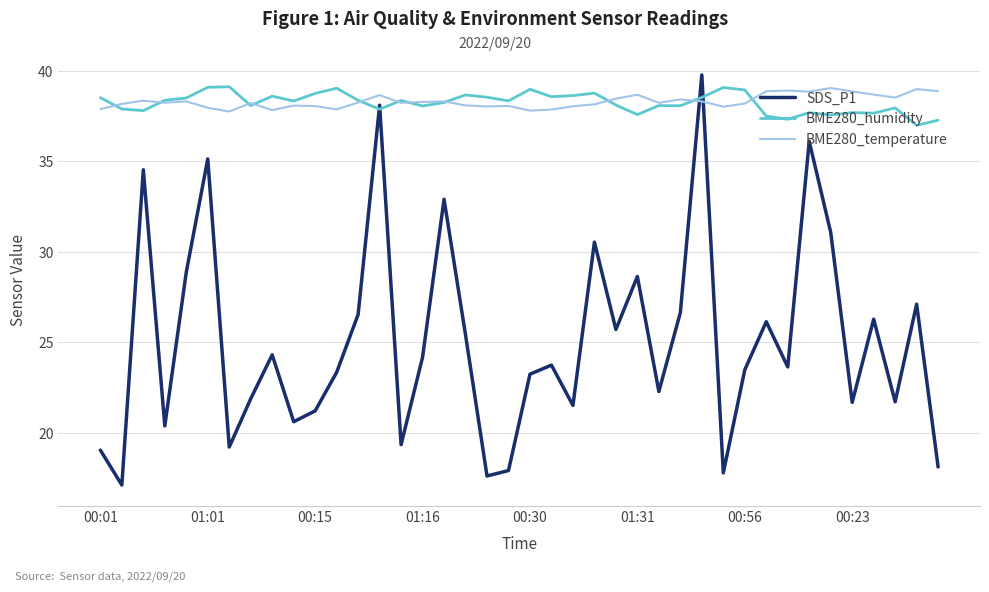

What is the lowest value of the BME280_temperature series?

37.8